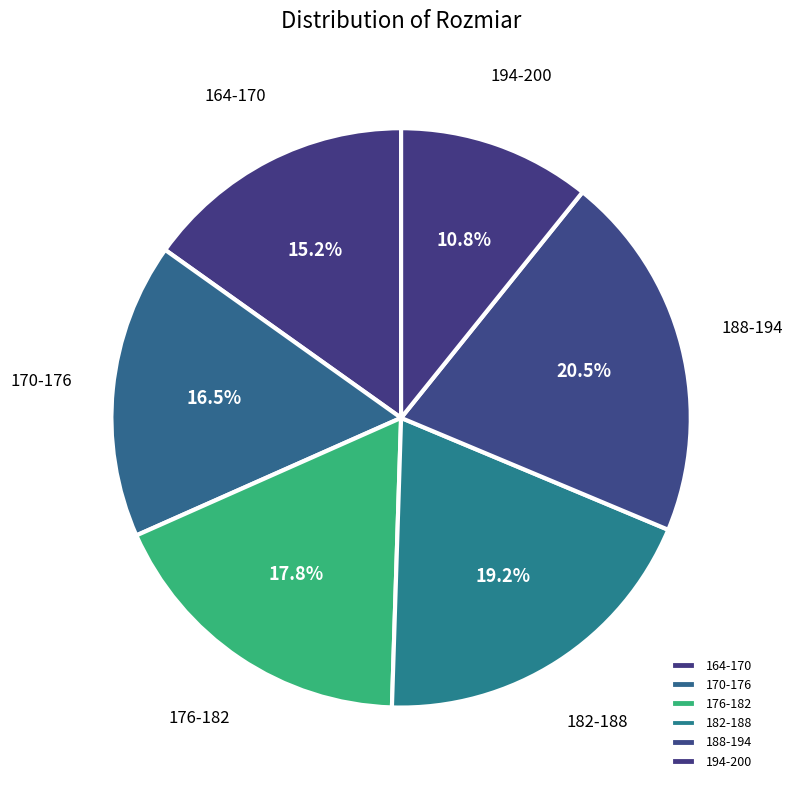

Count the number of slices in the pie.

6